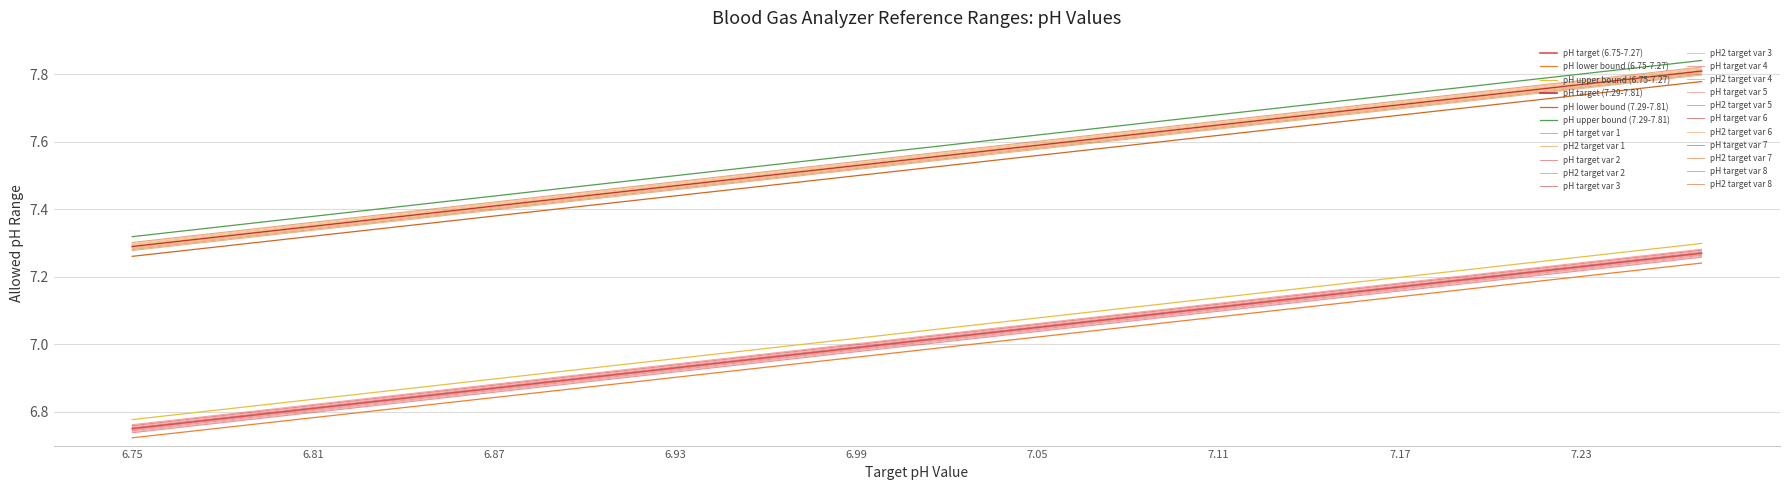

Does the chart display data point markers on the line(s)?

No